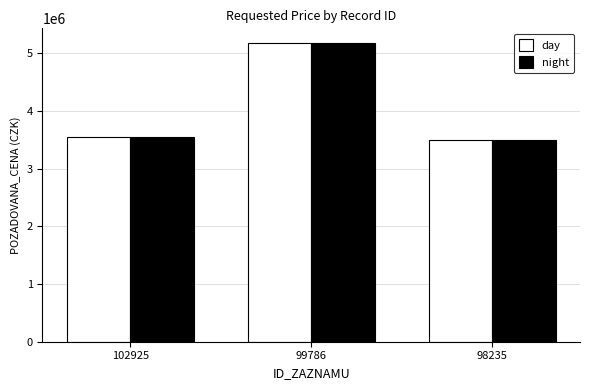

What is the approximate value of night at 99786, to the nearest 50?

5170000